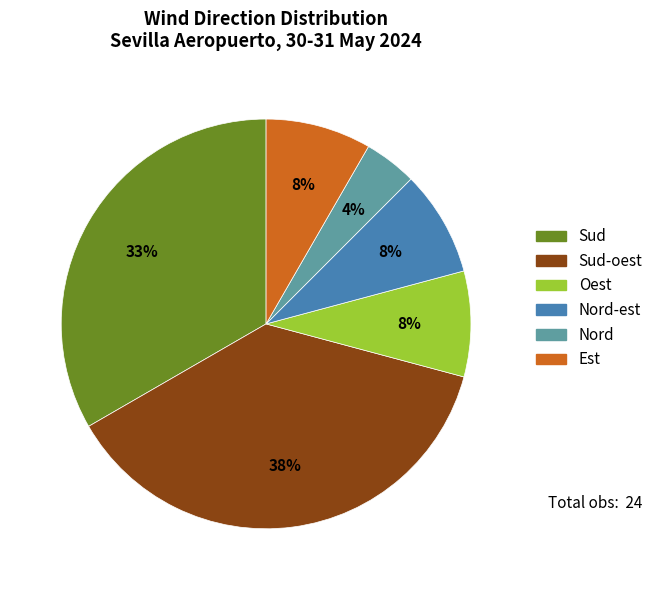

To the nearest percent, what is the average slice percentage?

17%